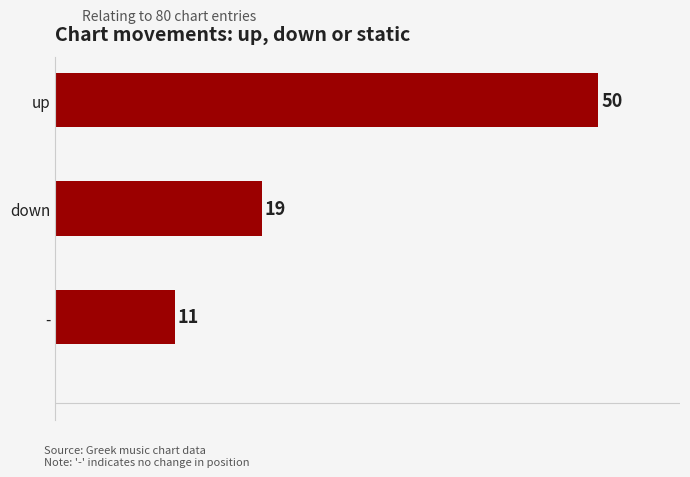

Reading top to bottom, what are all the values shown in this chart?

50	19	11